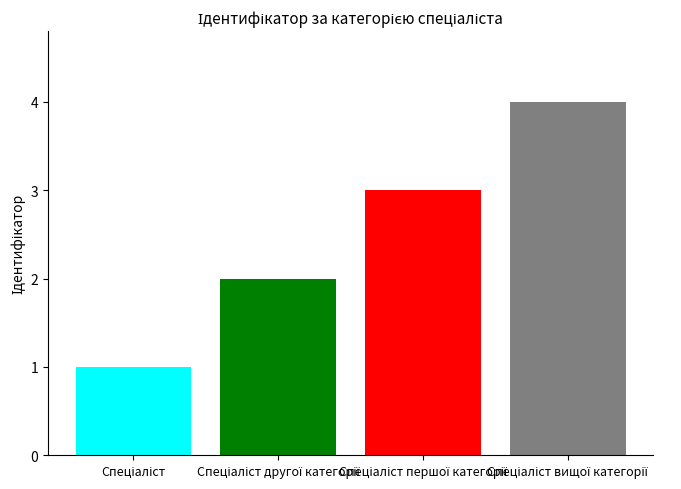

What is the greatest value displayed?

4